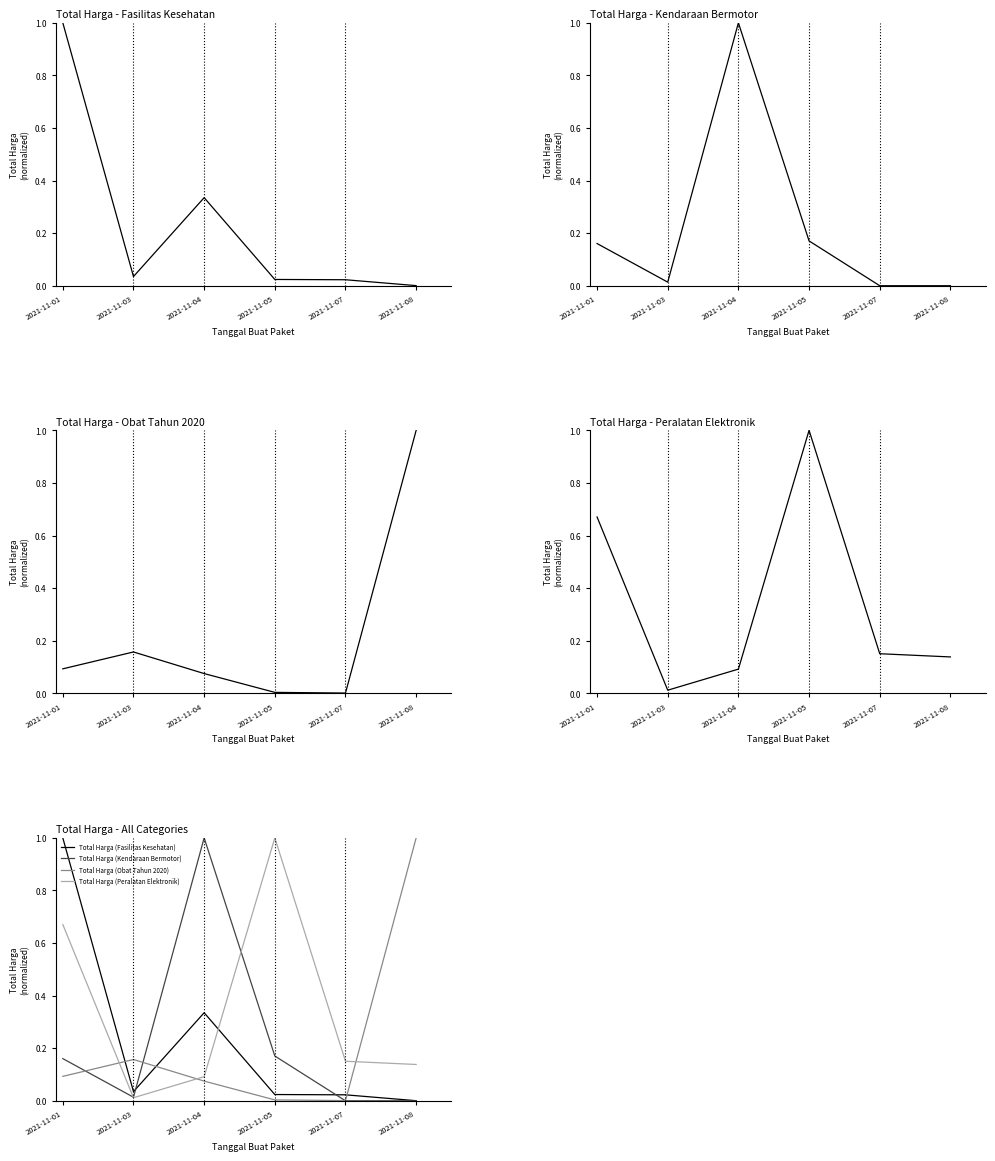

What is the difference between the Total Harga (Fasilitas Kesehatan) values at 2021-11-01 and 2021-11-04?

0.7